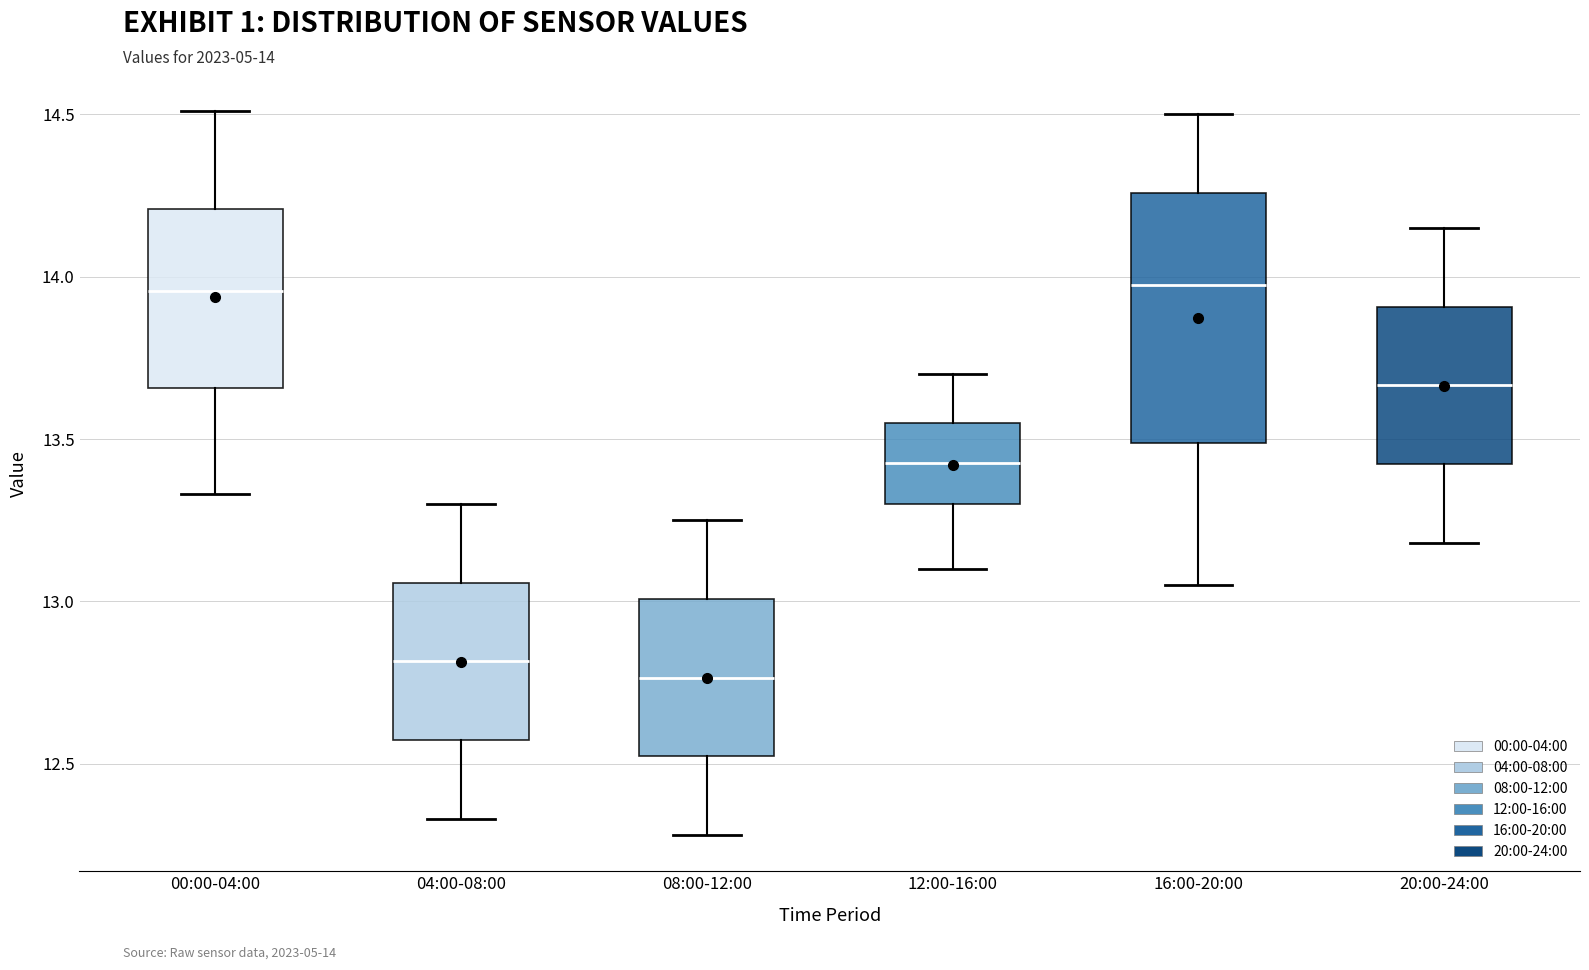

Reading left to right, read every box against the y-axis: the position of its median line, the range the box covers, and the ends of its whiskers. The values are not printed on the chart, so give them approximately, as read against the axis.

00:00-04:00: median 13.95, box 13.65 to 14.20, whiskers 13.35 to 14.50
04:00-08:00: median 12.80, box 12.55 to 13.05, whiskers 12.35 to 13.30
08:00-12:00: median 12.75, box 12.50 to 13.00, whiskers 12.30 to 13.25
12:00-16:00: median 13.45, box 13.30 to 13.55, whiskers 13.10 to 13.70
16:00-20:00: median 14.00, box 13.50 to 14.25, whiskers 13.05 to 14.50
20:00-24:00: median 13.65, box 13.40 to 13.90, whiskers 13.20 to 14.15